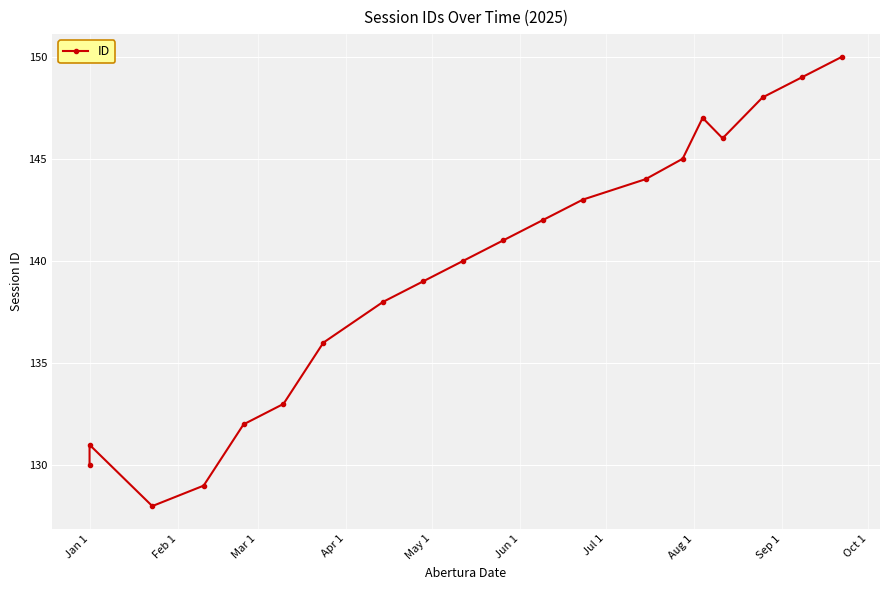

What position from the right is Jul 1?

14